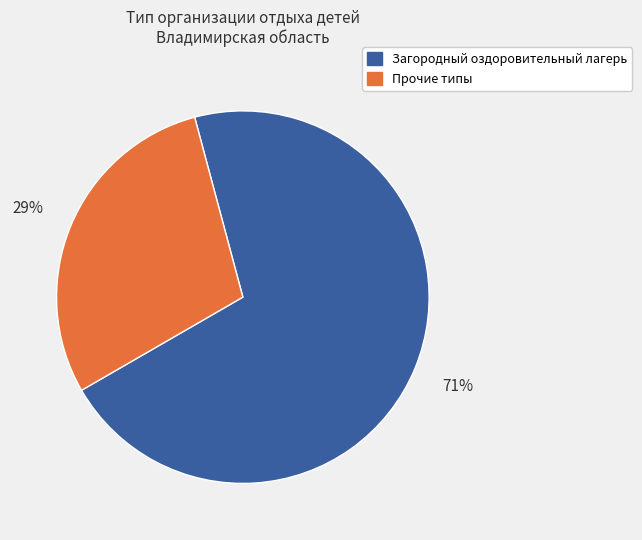

The Прочие типы slice represents 29% of the pie. True or false?

True